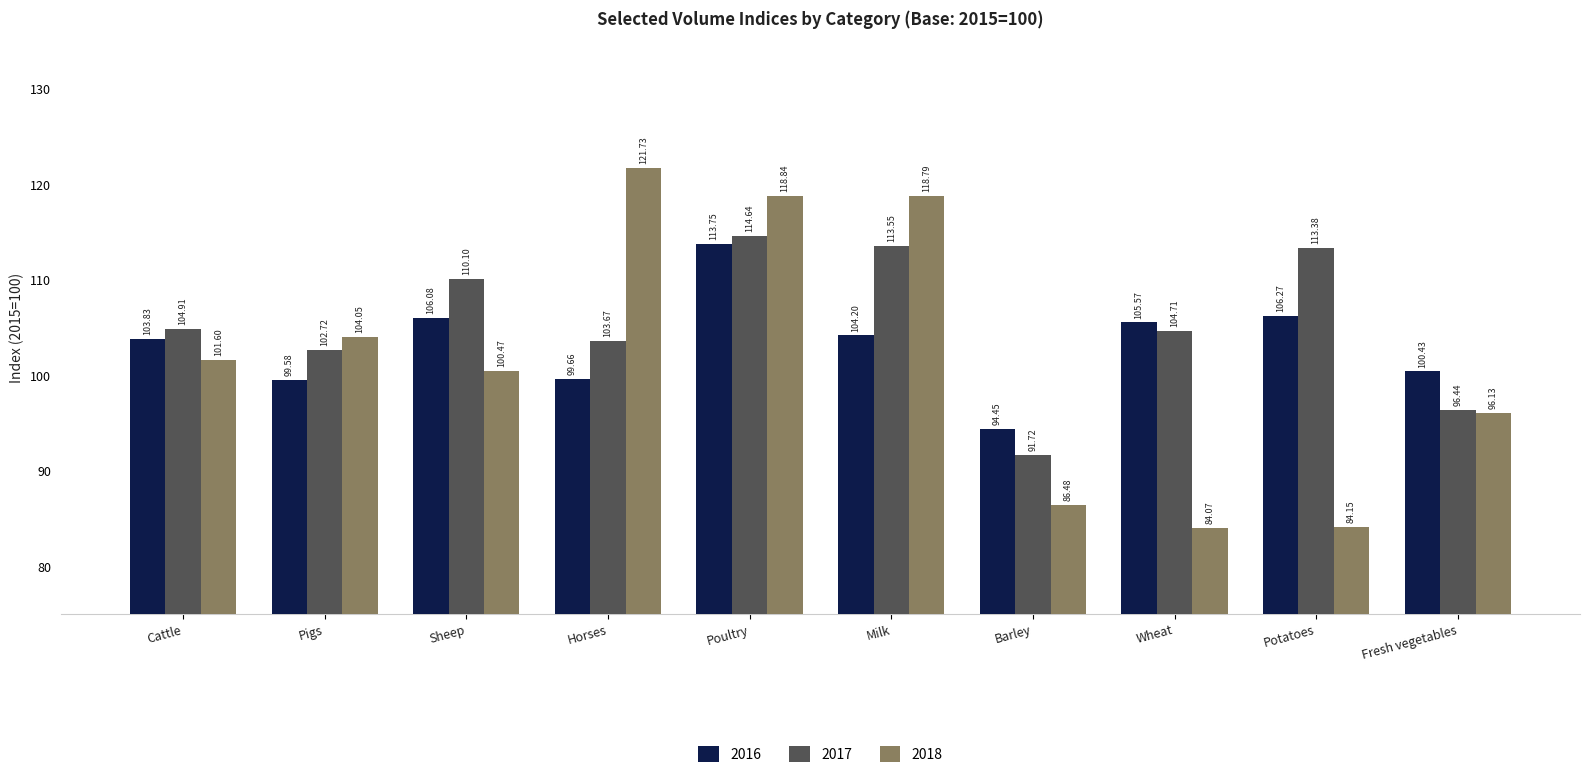

What is the sum of the 2018 values at Barley and Potatoes?

170.6